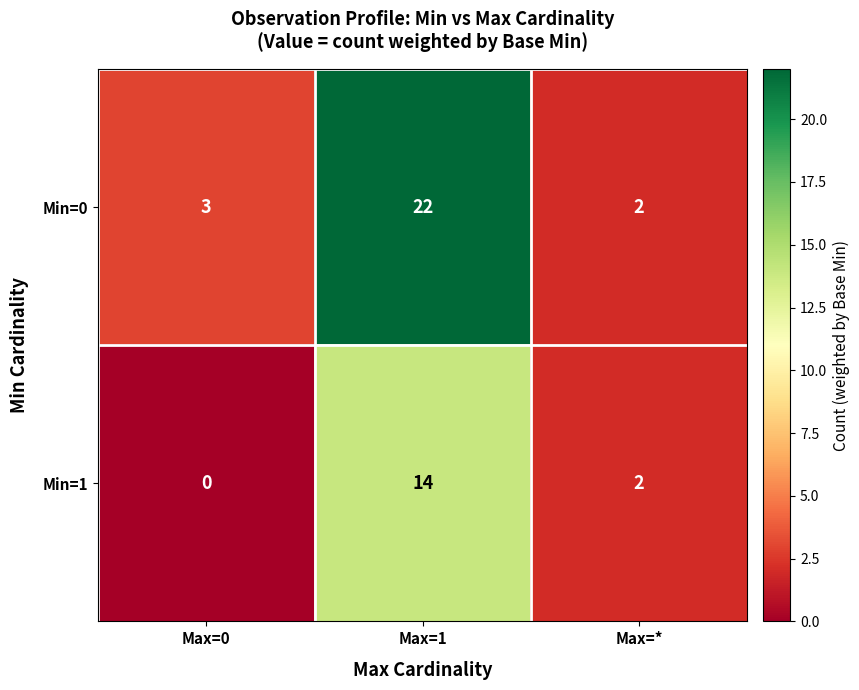

What is the total value across all series at Max=1?

36